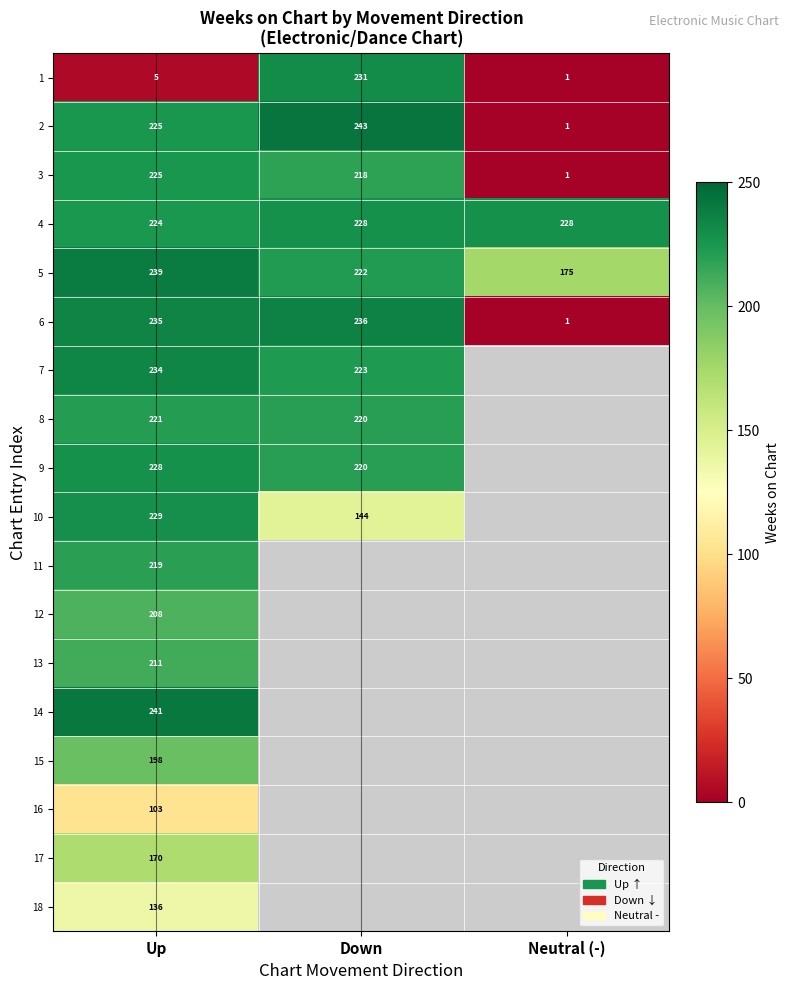

Between Up and Neutral (-), which is larger?

Up